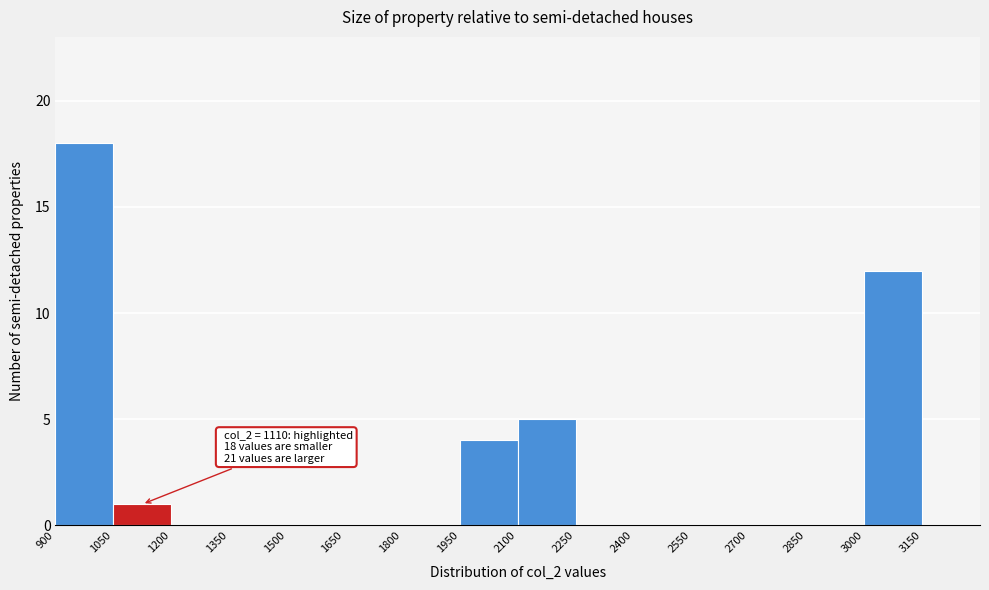

Over which range of the x-axis is the bar tallest?

900 to 1050